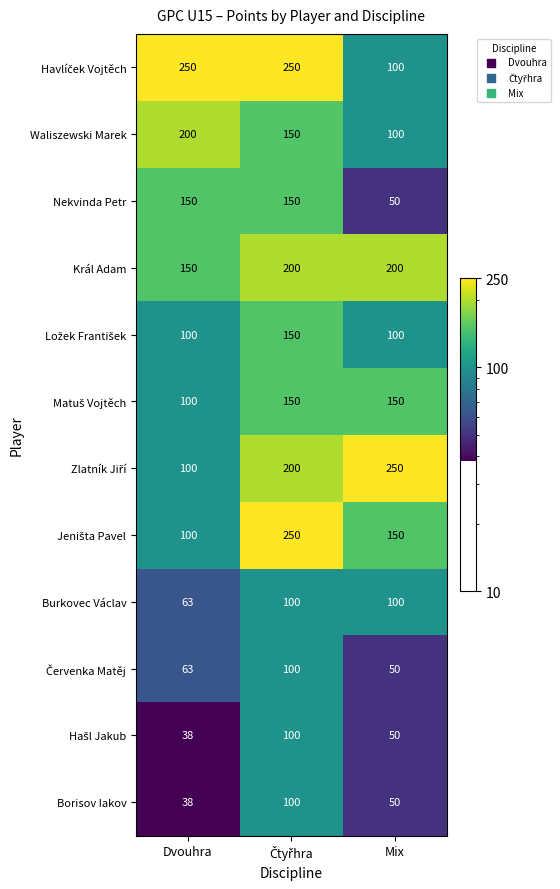

What is the difference between the maximum and minimum values in the Král Adam series?

50